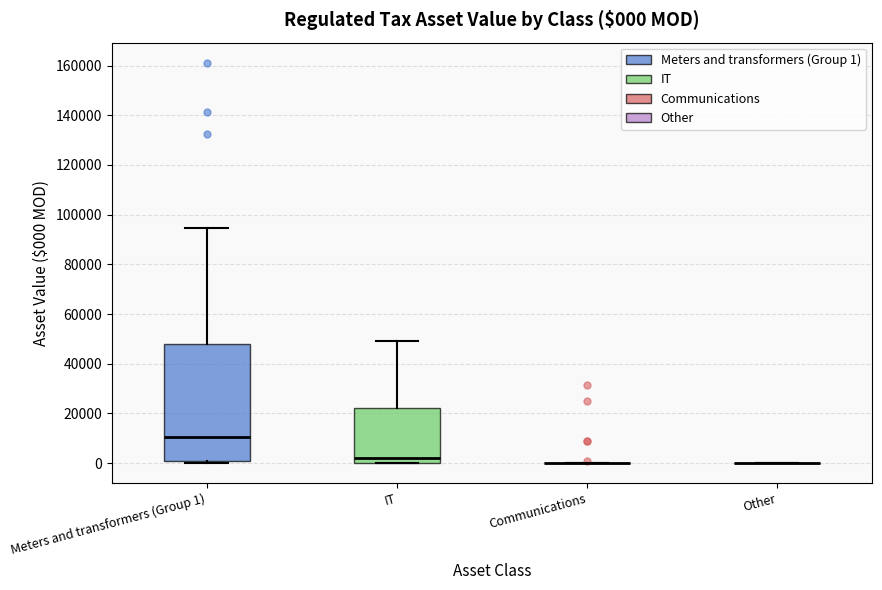

Which box is the tallest, from its lower edge to its upper edge?

Meters and transformers (Group 1)